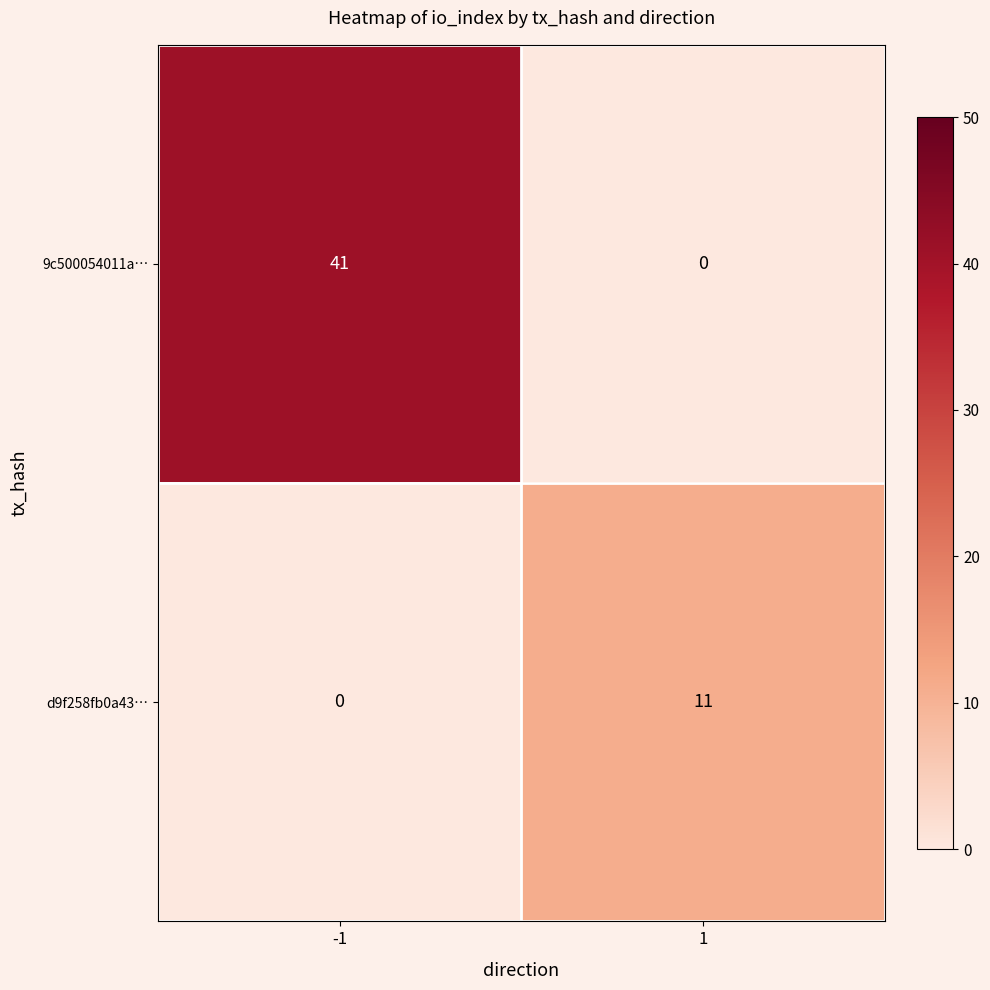

Which series has the largest total across all categories?

9c500054011a…